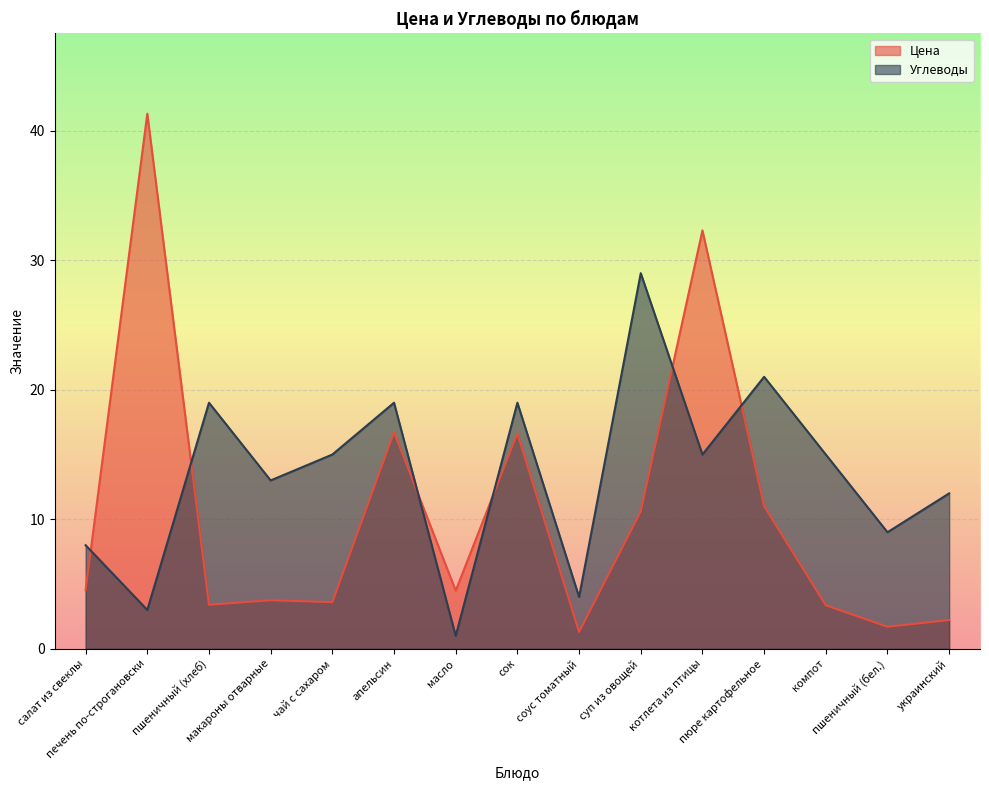

Where do Цена and Углеводы first cross each other?

салат из свеклы and печень по-строгановски